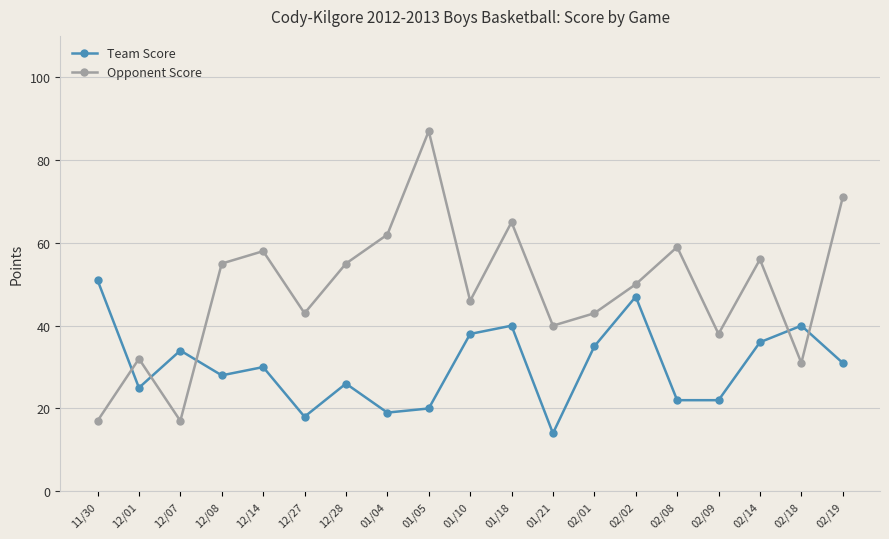

What position from the left is 01/21?

12